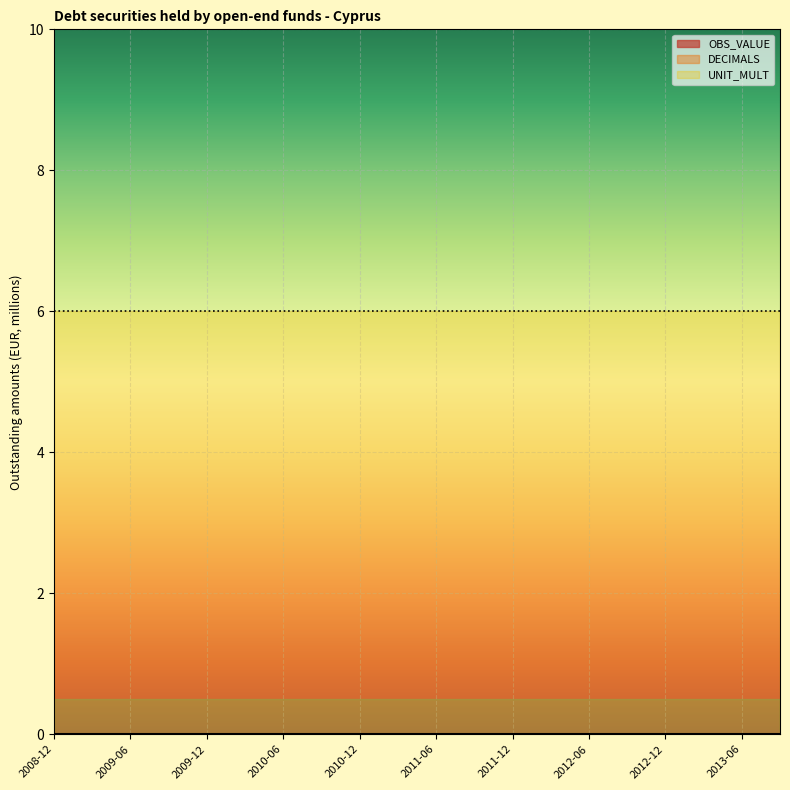

At which category is the sum across all series the highest?

2008-12